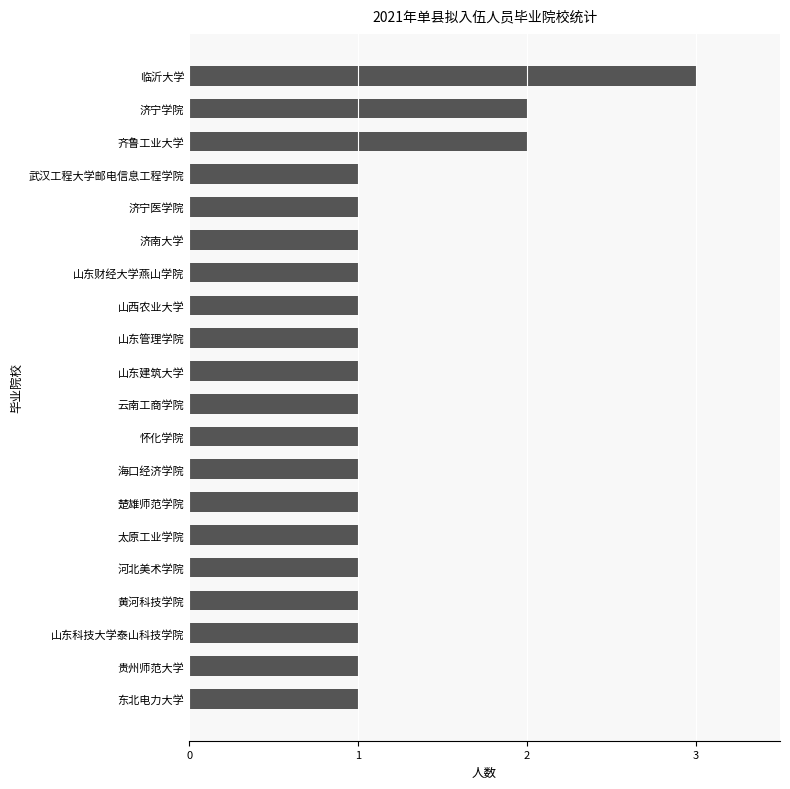

Does the chart contain stacked bars?

No